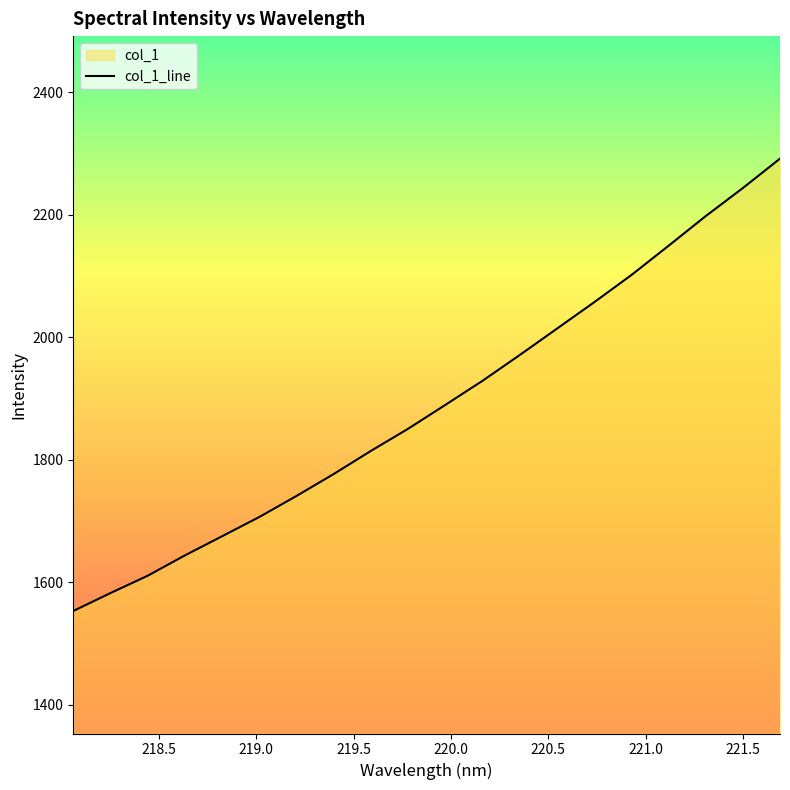

What is the maximum value shown in the chart?

2291.3